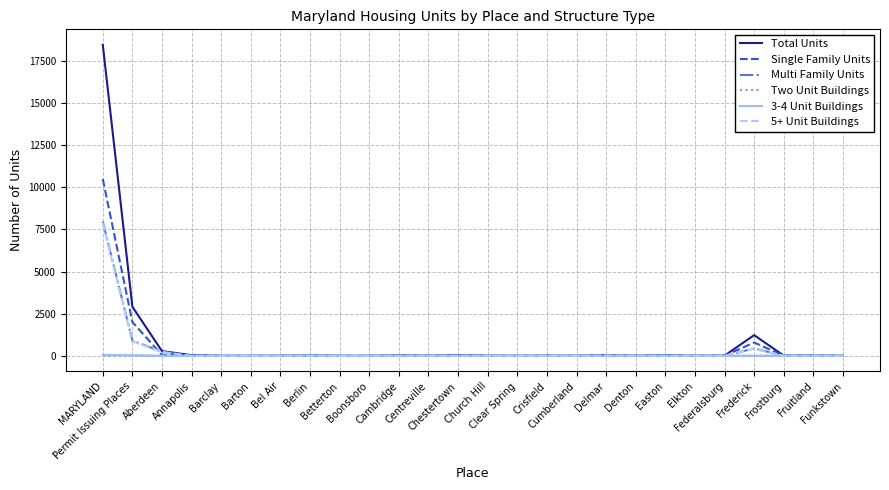

What is the average value of the Two Unit Buildings series?

1